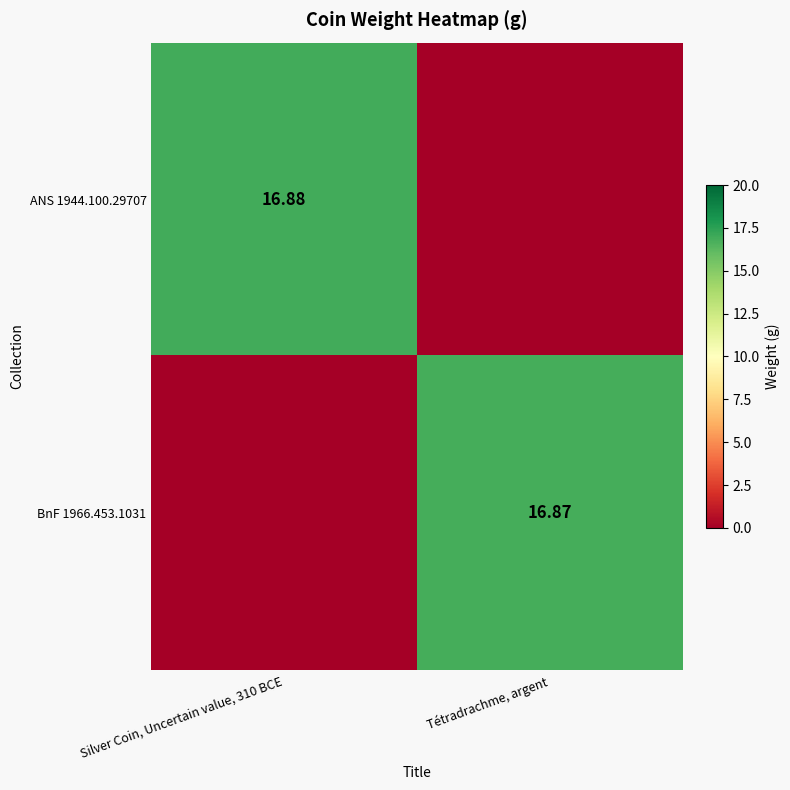

What is the approximate value of BnF 1966.453.1031 at Tétradrachme, argent?

16.9